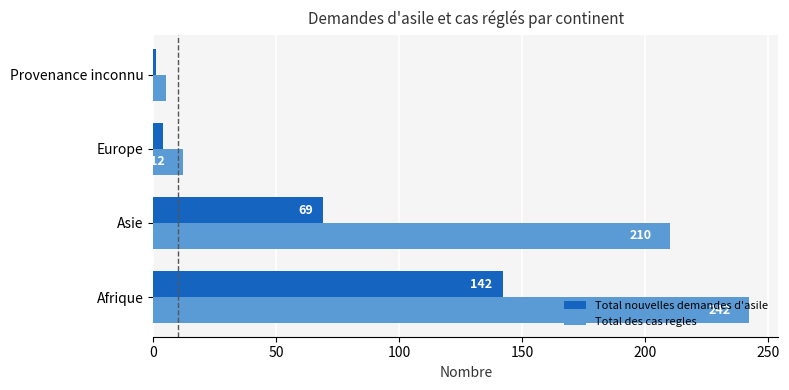

What is the sum of all Total des cas regles values?

469